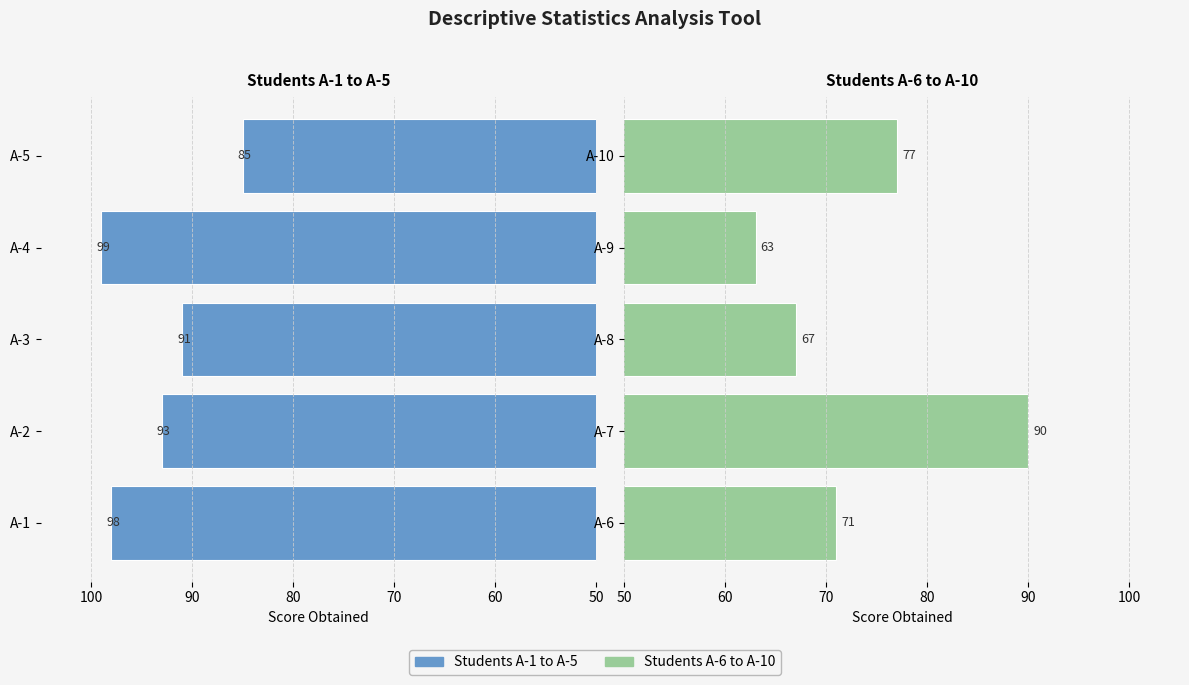

What is the difference between the maximum and minimum values in the First Half (A-1 to A-5) series?

14